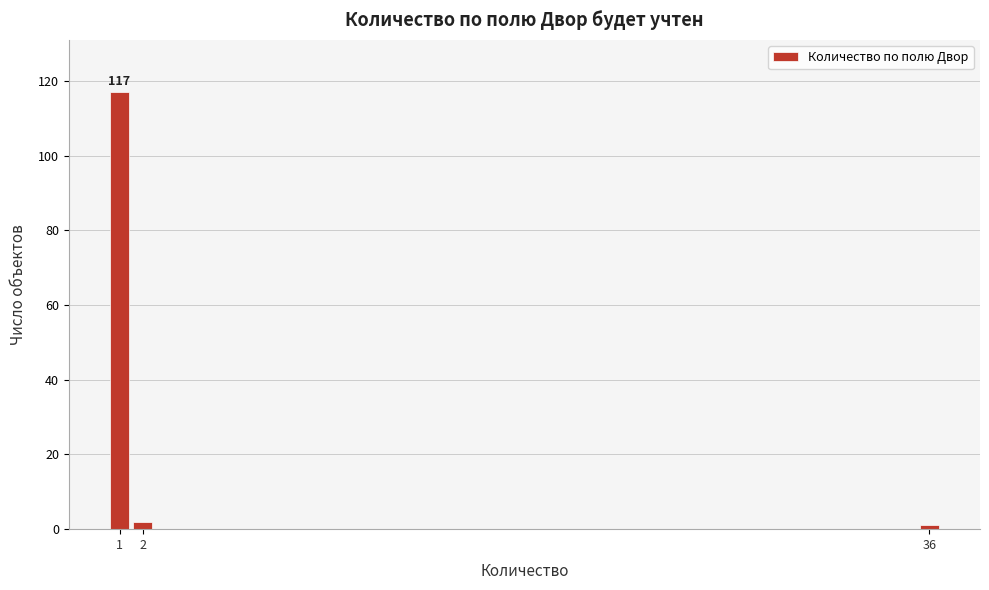

Over which range of the x-axis is the bar tallest?

0.5 to 1.5